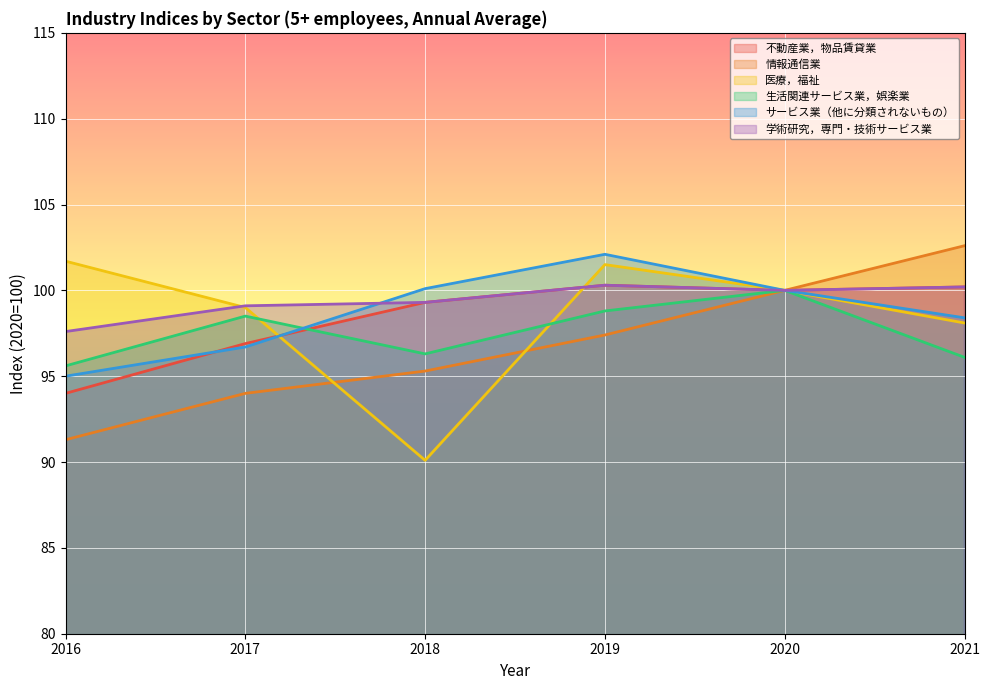

What is the total value across all series at 2017?

584.2